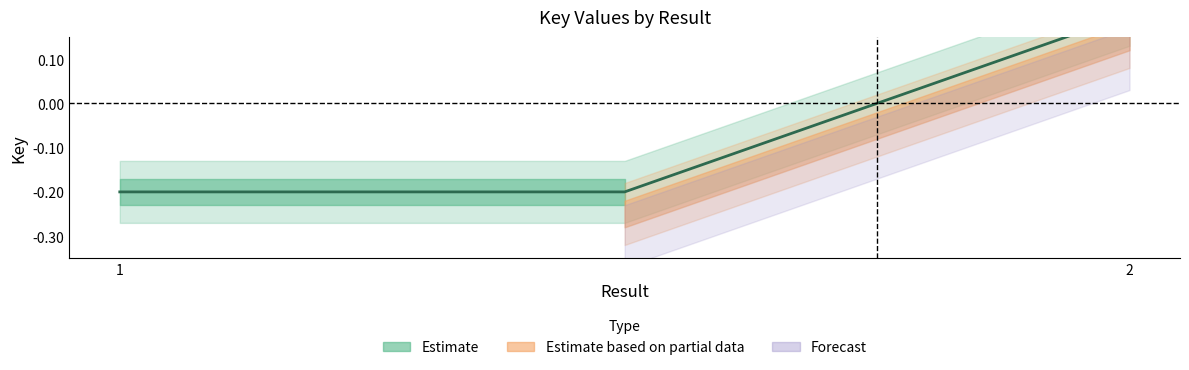

What is the label of the 3rd point from the right?

1